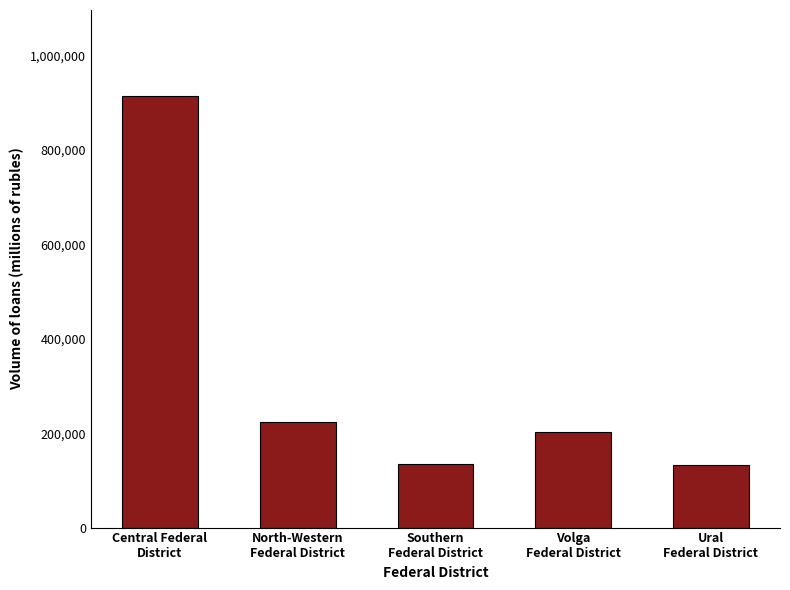

What position from the left is Southern
Federal District?

3